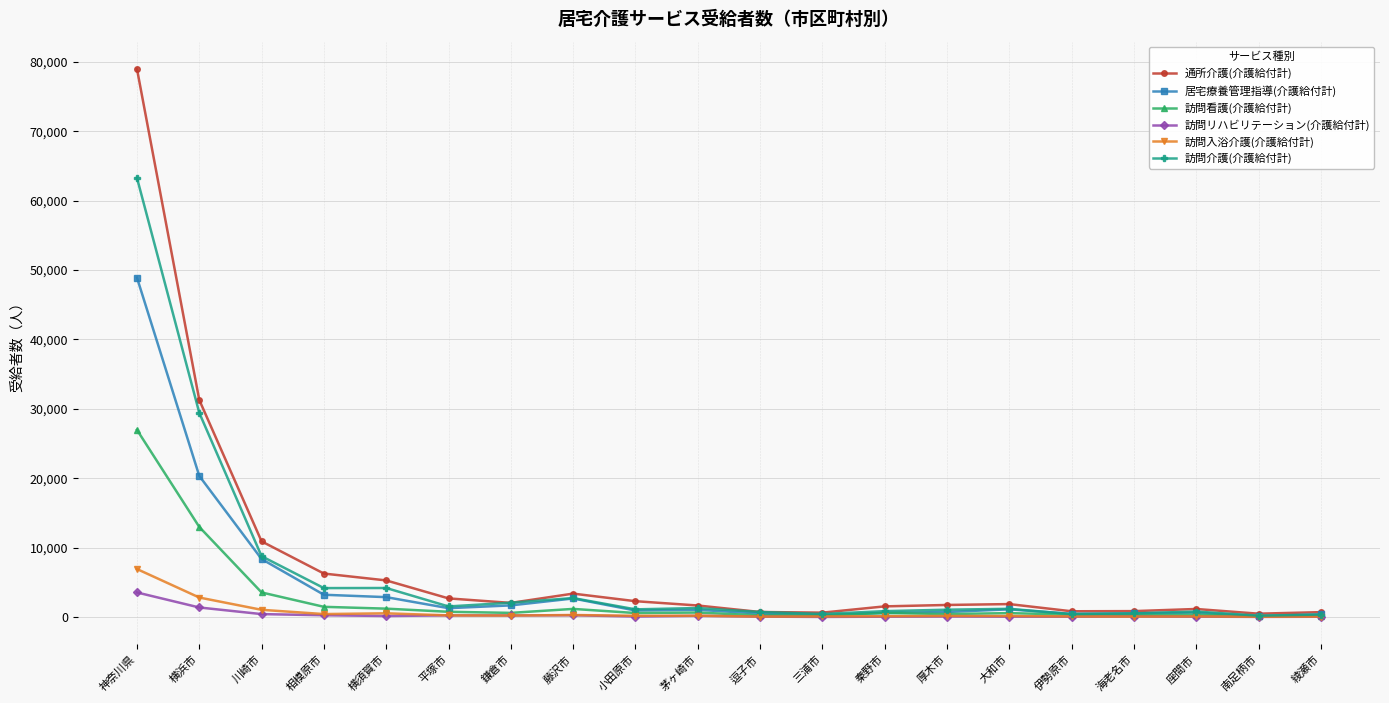

In 訪問看護(介護給付計), how many points are lower than both neighbors (excluding endpoints)?

6